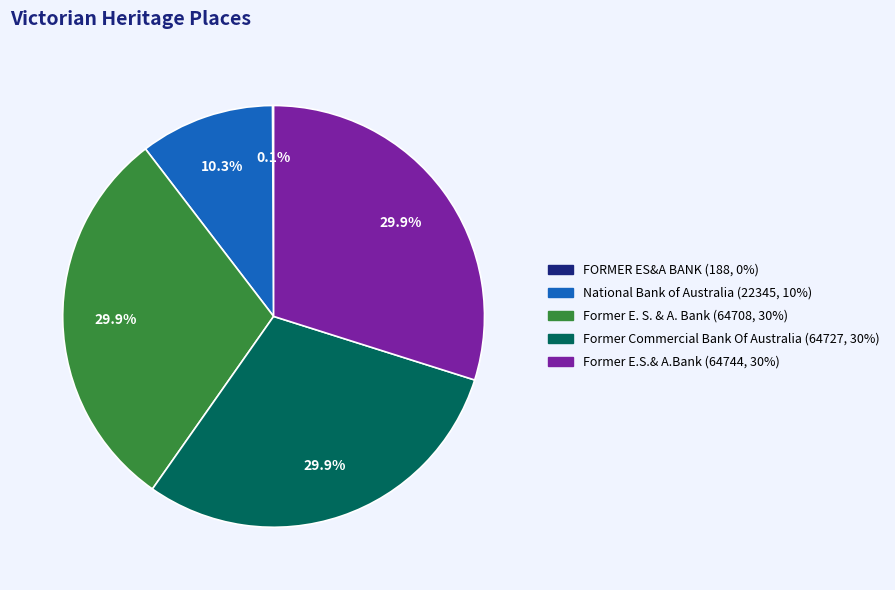

Is there a majority slice in this chart?

No